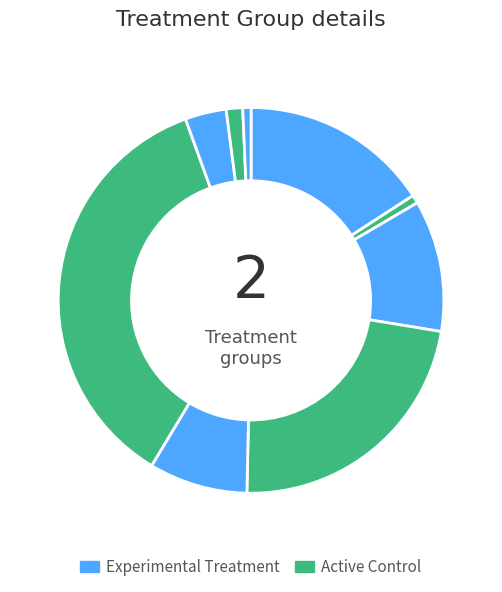

How many slices are in this pie chart?

9